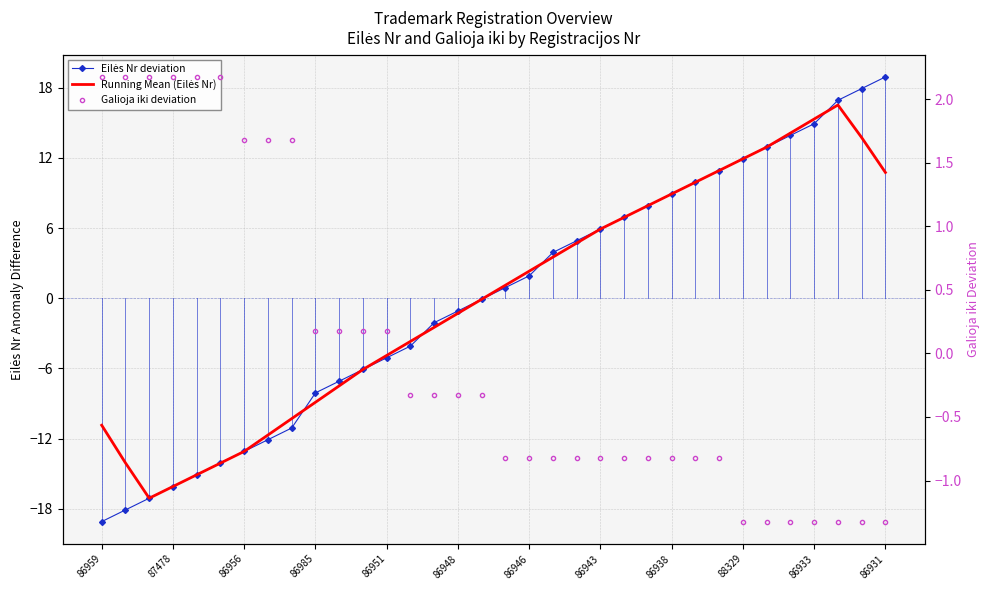

Reading right to left, list all the values displayed in this chart.

Eilės Nr deviation: 18.9	17.9	16.9	14.9	13.9	12.9	11.9	10.9	9.9	8.9	7.9	6.9	5.9	4.9	3.9	1.9	0.9	-0.1	-1.1	-2.1	-4.1	-5.1	-6.1	-7.1	-8.1	-11.1	-12.1	-13.1	-14.1	-15.1	-16.1	-17.1	-18.1	-19.1
Running Mean (Eilės Nr): 10.7	13.7	16.5	15.3	14.1	12.9	11.9	10.9	9.9	8.9	7.9	6.9	5.9	4.7	3.5	2.3	1.1	-0.1	-1.3	-2.5	-3.7	-4.9	-6.1	-7.5	-8.9	-10.3	-11.7	-13.1	-14.1	-15.1	-16.1	-17.1	-14.1	-10.9
Galioja iki deviation: -1.3	-1.3	-1.3	-1.3	-1.3	-1.3	-1.3	-0.8	-0.8	-0.8	-0.8	-0.8	-0.8	-0.8	-0.8	-0.8	-0.8	-0.3	-0.3	-0.3	-0.3	0.2	0.2	0.2	0.2	1.7	1.7	1.7	2.2	2.2	2.2	2.2	2.2	2.2